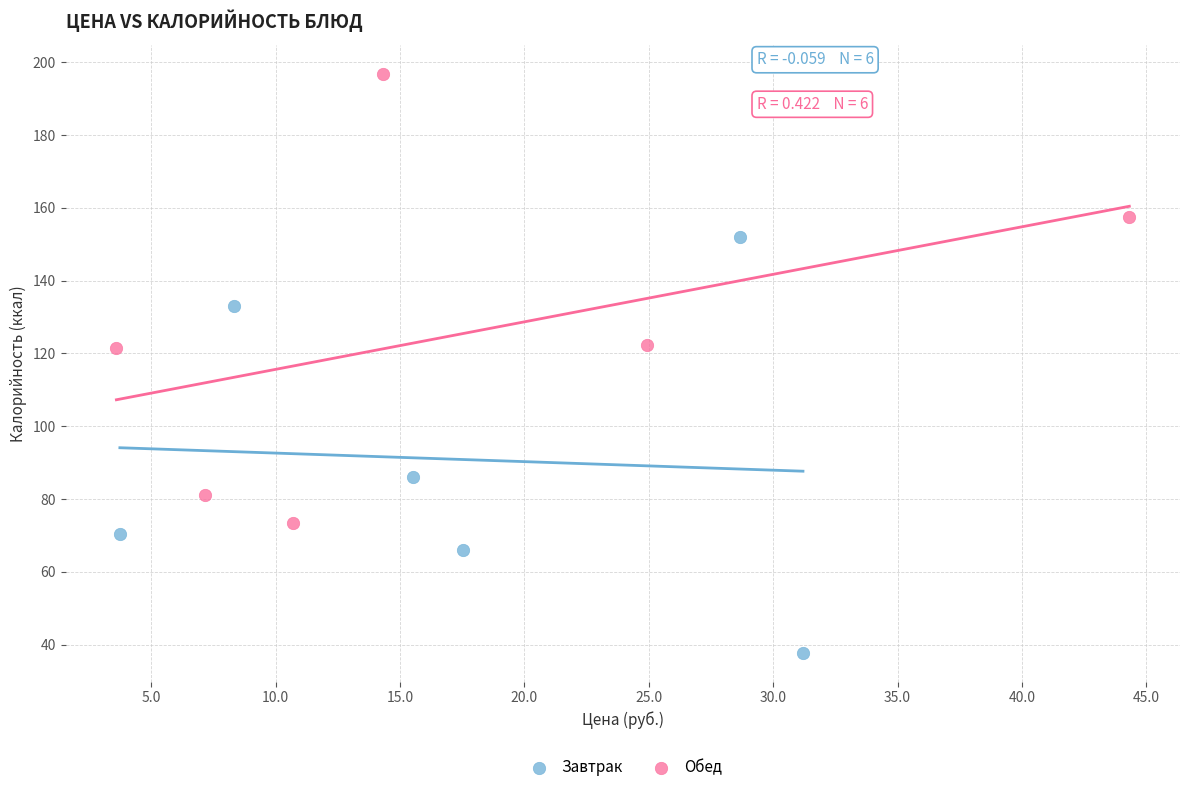

Which series contains the highest Y value?

Обед